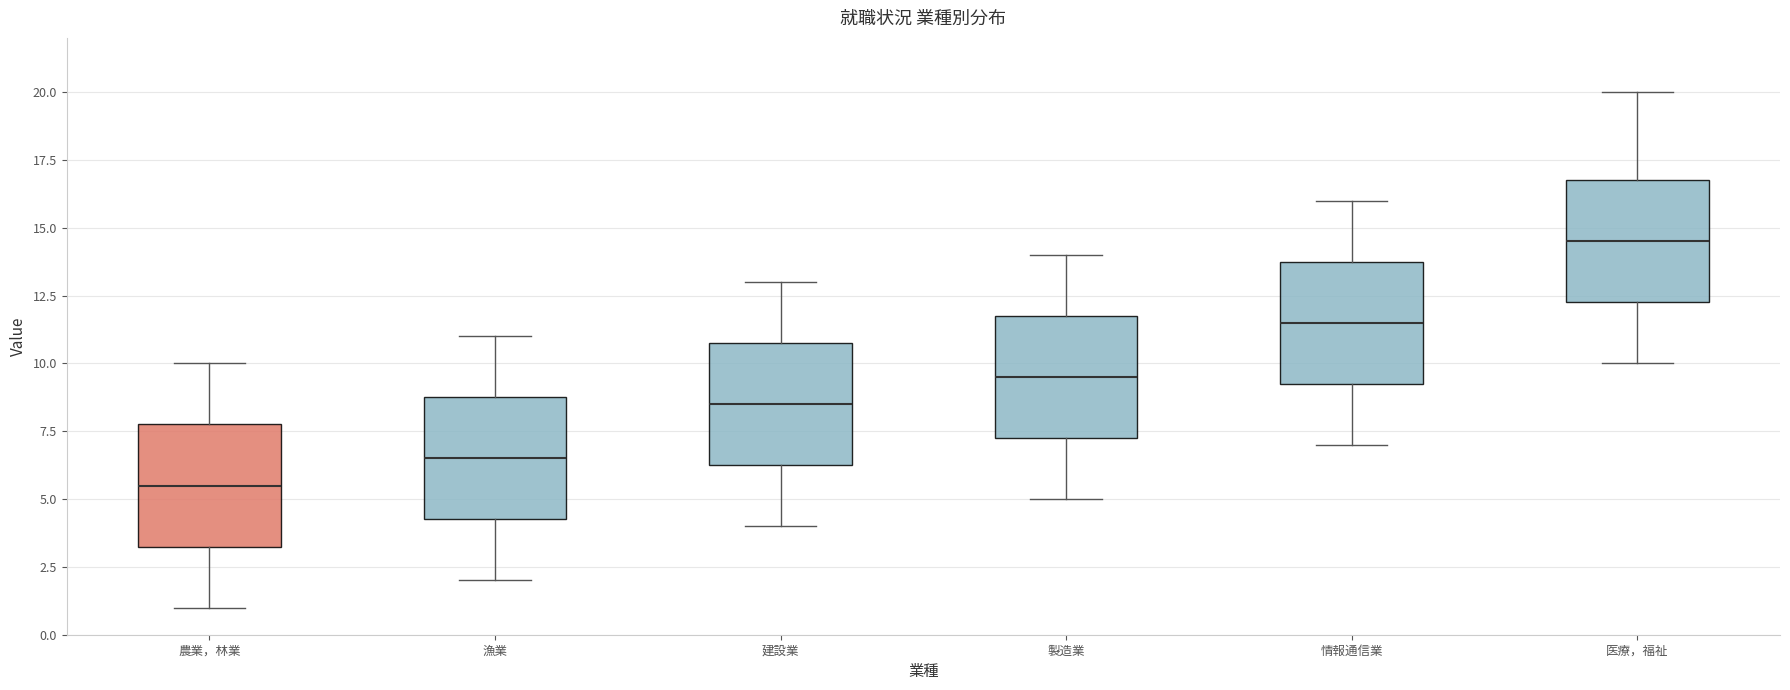

Which box has the lowest median line?

農業，林業